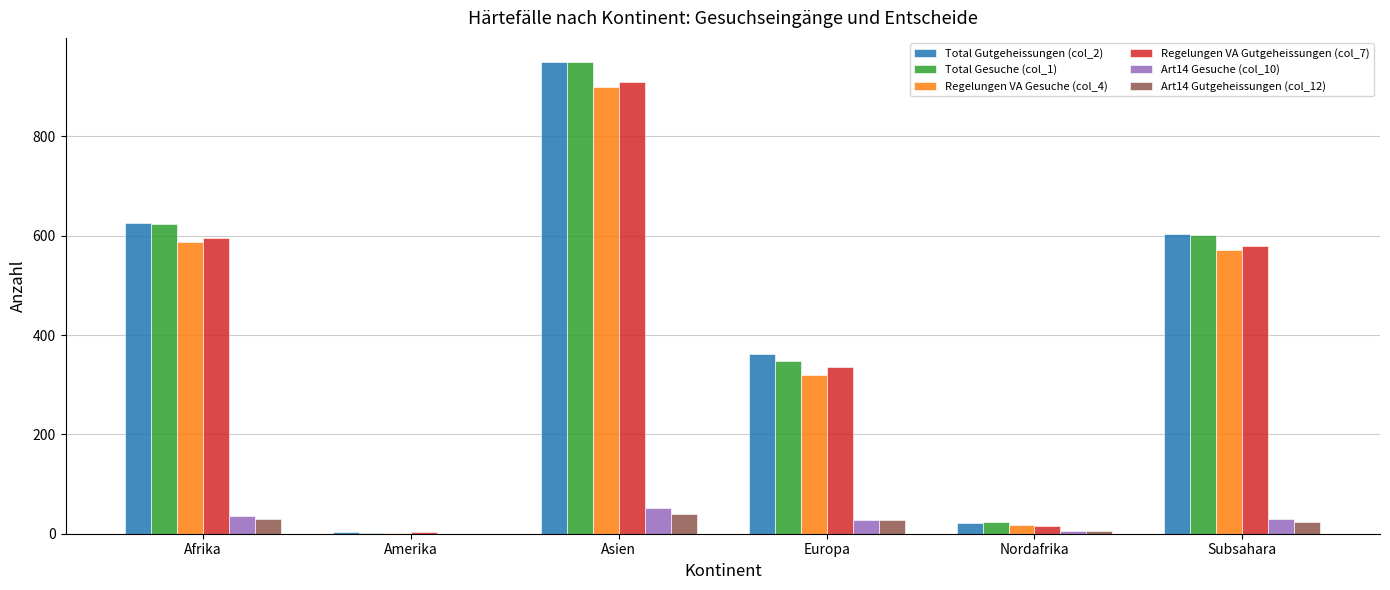

At which category is the sum across all series the highest?

Asien